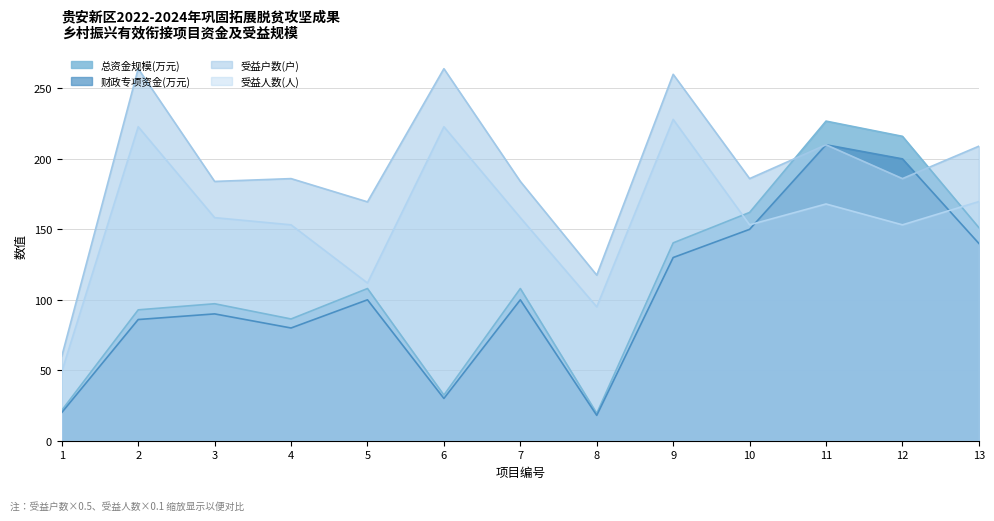

Which has a higher value, 4 or 13?

13